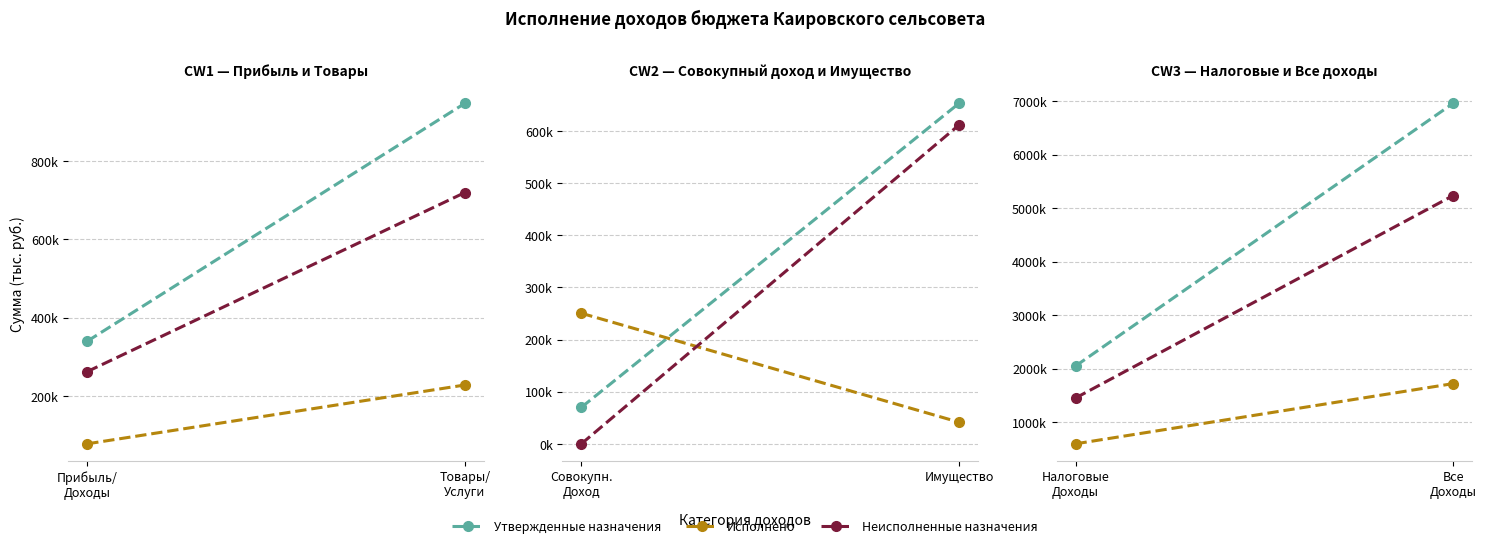

Which series has the largest total across all categories?

Утвержденные назначения